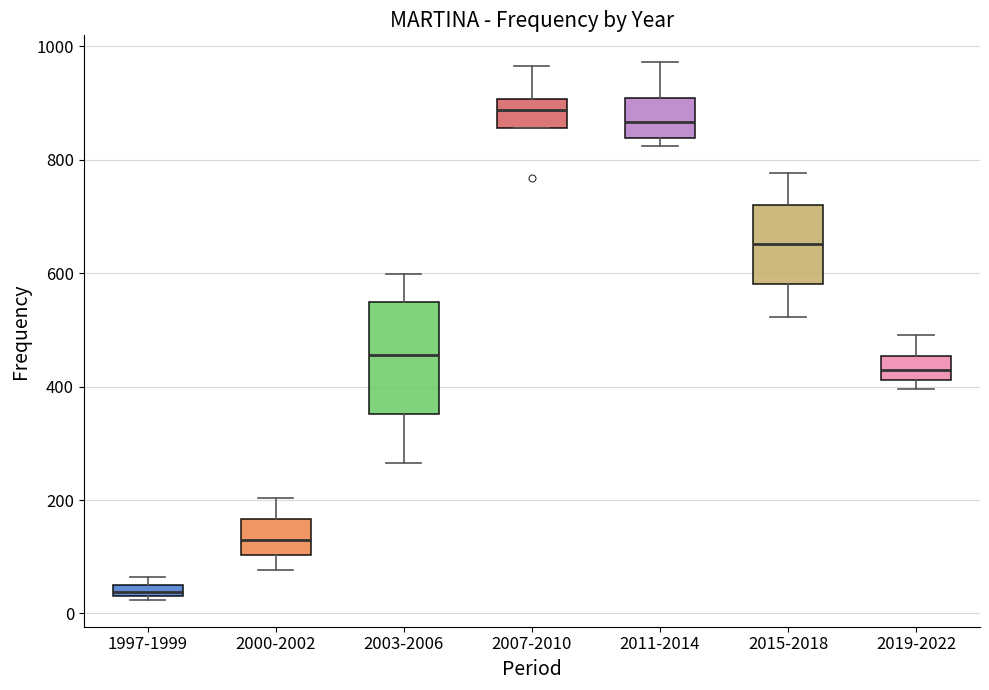

Which box has the lowest median line?

1997-1999